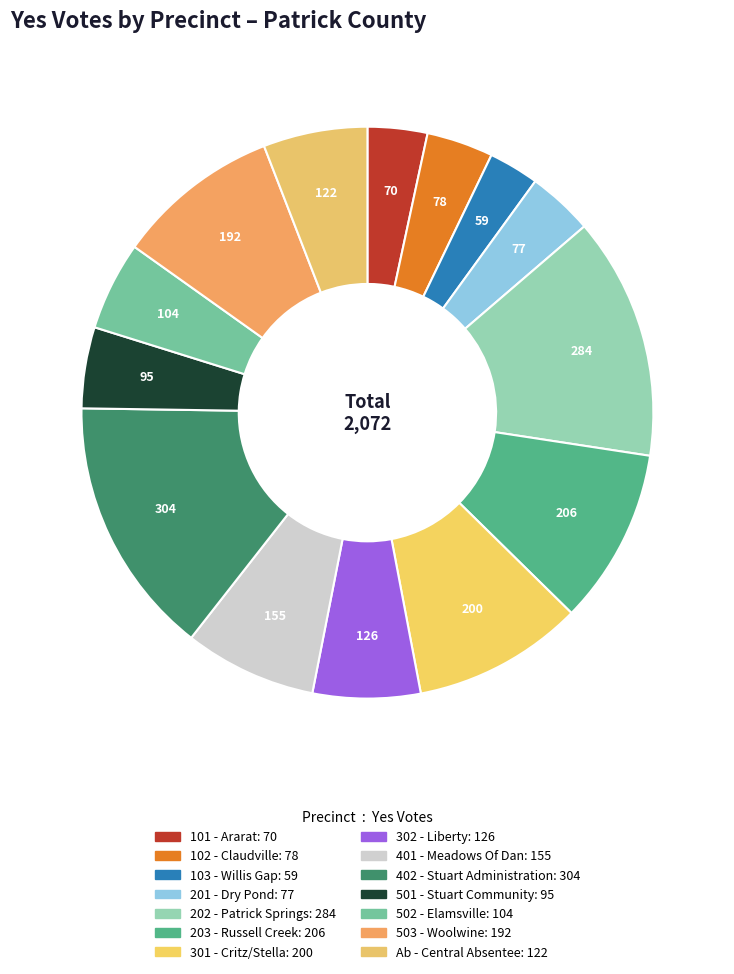

Does 302 - Liberty represent more than half of the total?

No